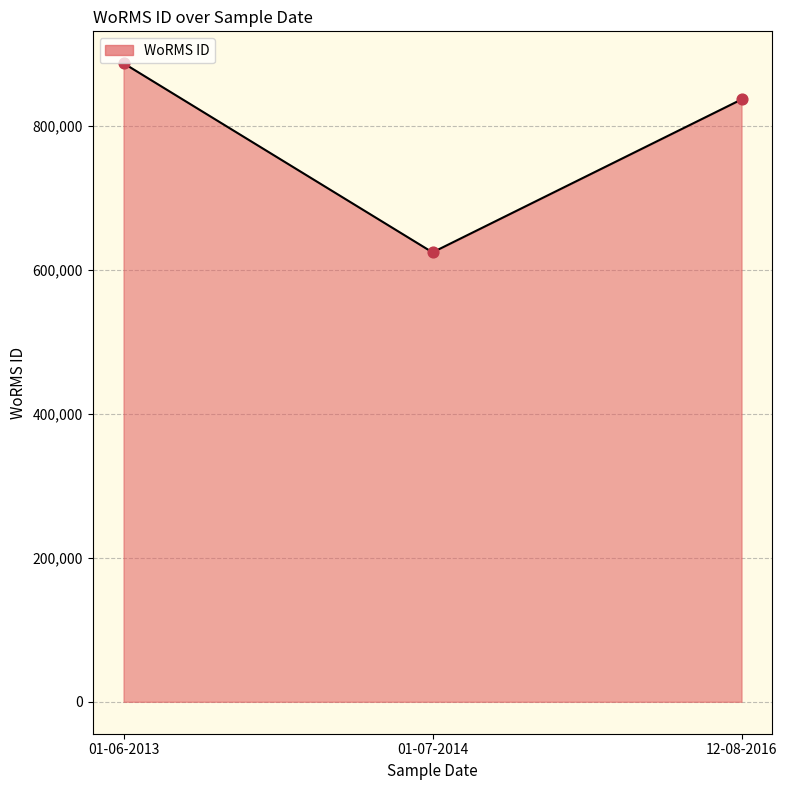

Between 01-06-2013 and 01-06-2013, which is larger?

01-06-2013